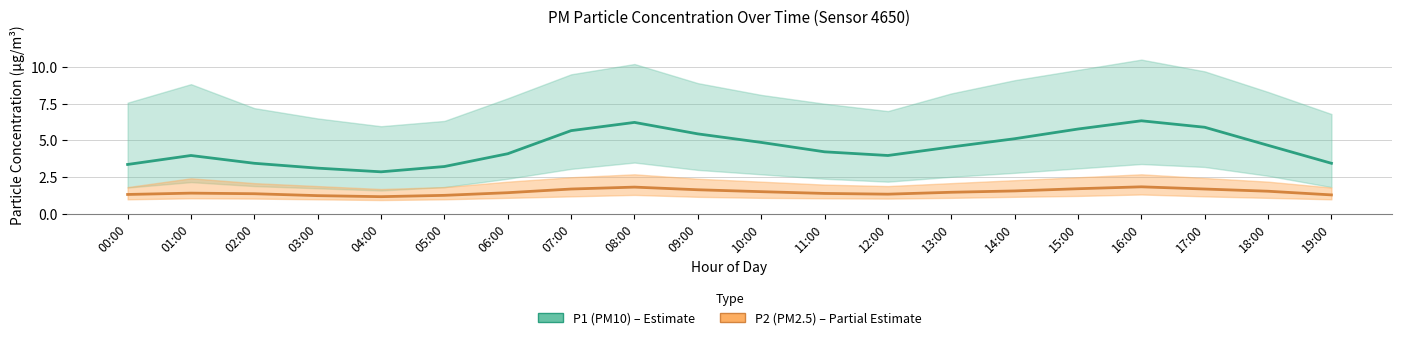

Reading left to right, extract all data points from this chart.

P1 (PM10): 3.4	4.0	3.5	3.1	2.9	3.2	4.1	5.7	6.2	5.5	4.9	4.2	4.0	4.6	5.1	5.8	6.3	5.9	4.7	3.5
P2 (PM2.5): 1.3	1.4	1.4	1.2	1.2	1.3	1.4	1.7	1.8	1.6	1.5	1.4	1.4	1.5	1.6	1.7	1.9	1.7	1.6	1.3